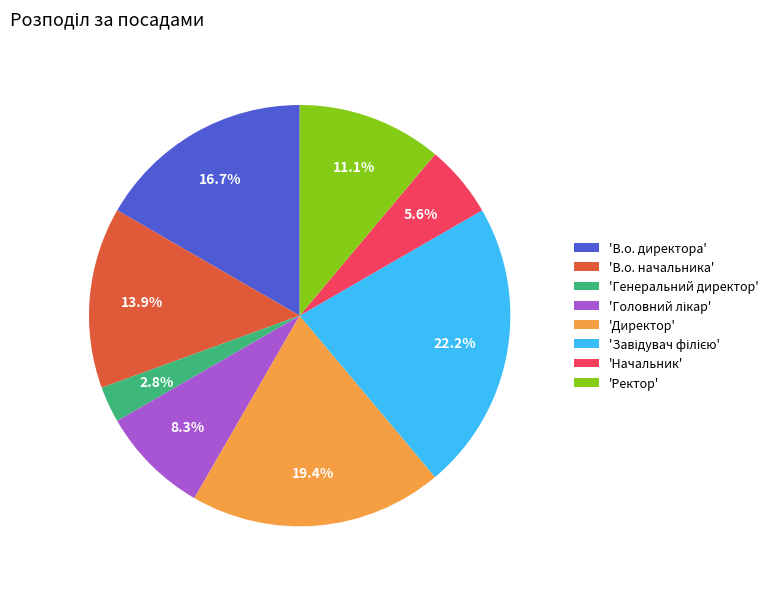

Between 'В.о. начальника' and 'Ректор', which is larger?

'В.о. начальника'